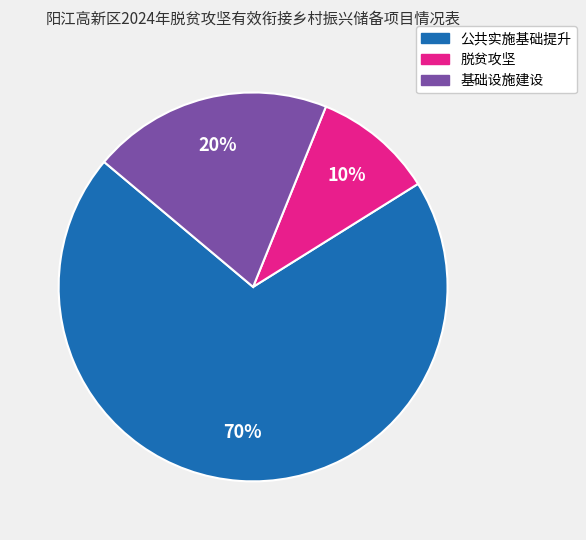

Does any single category account for the majority?

Yes